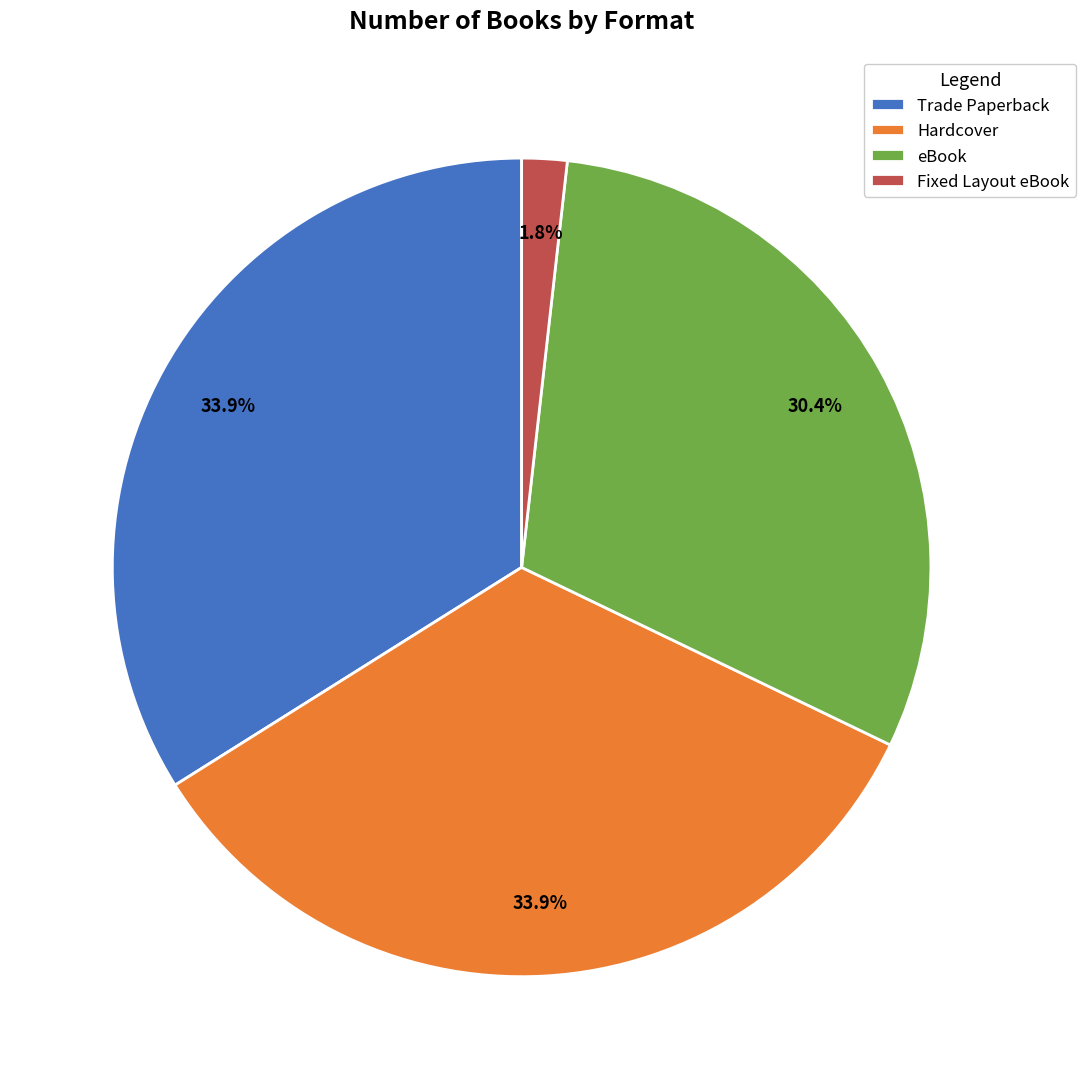

Which category has the smallest portion of the pie?

Fixed Layout eBook